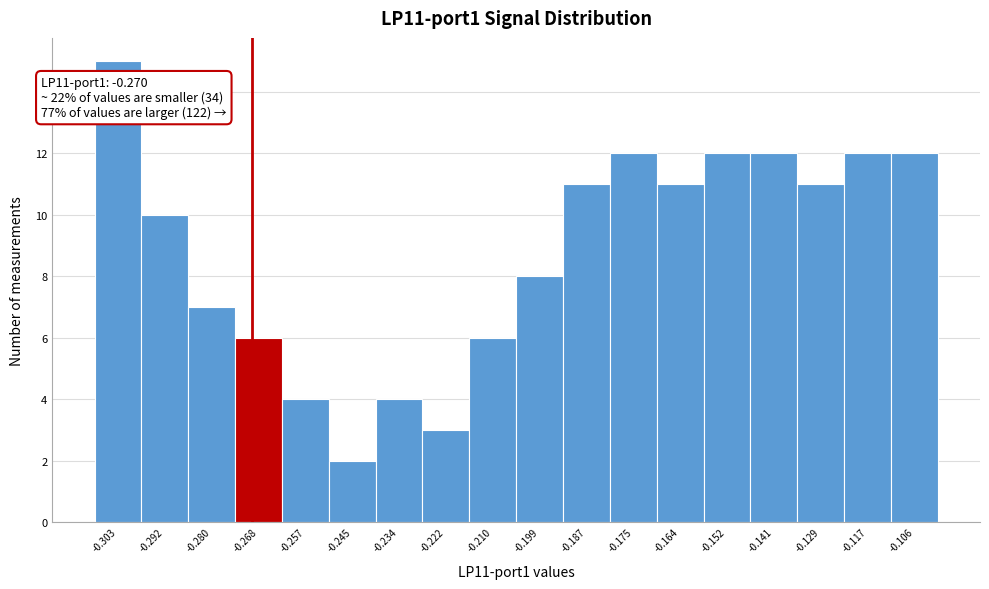

Over which range of the x-axis is the bar tallest?

-0.308 to -0.298